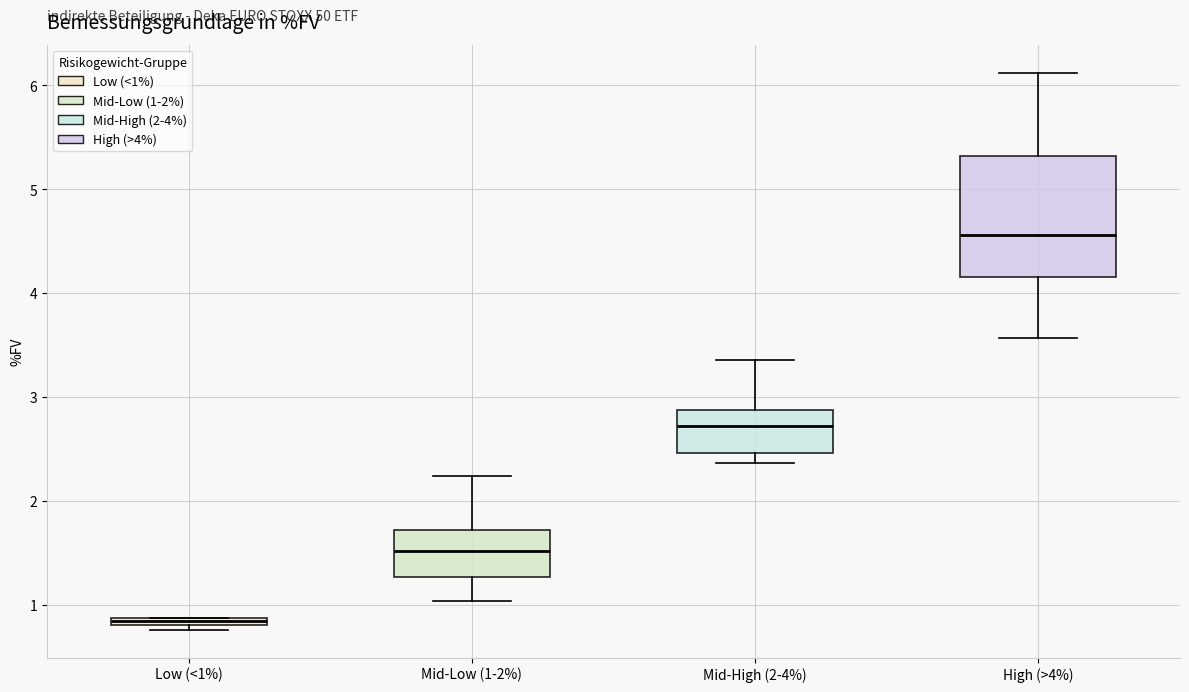

Which box's median line is the lowest?

Low (<1%)